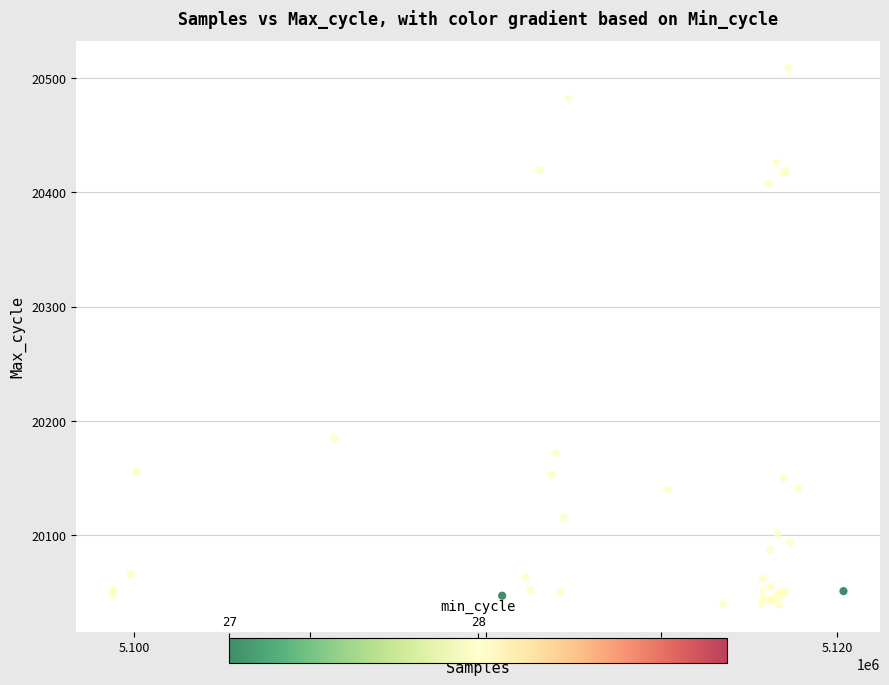

What Y value in the scatter plot is closest to 20274?

20185